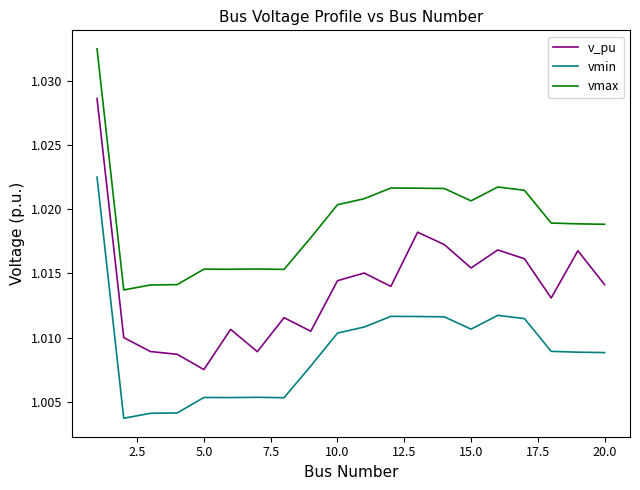

True or false: vmin and vmax intersect in this chart.

False